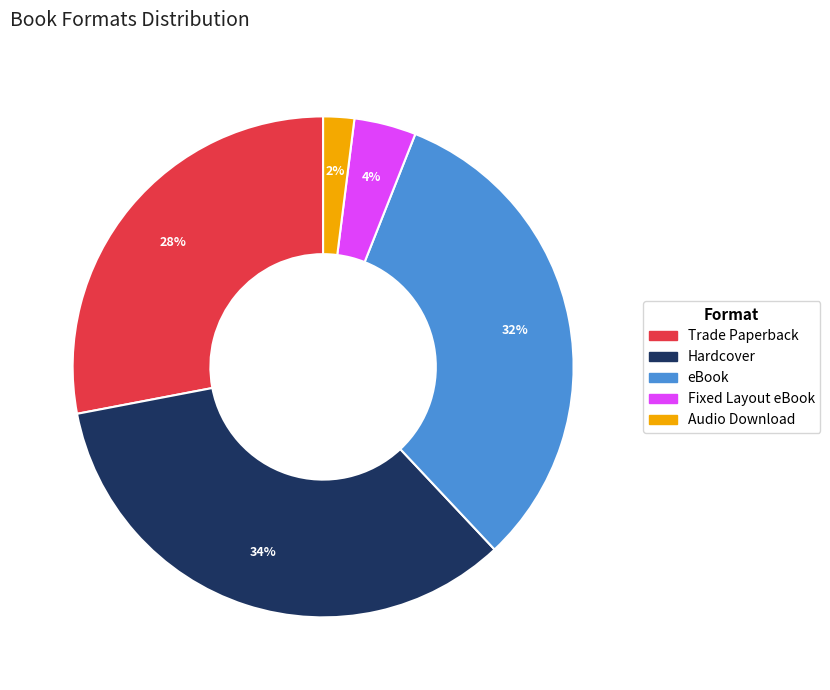

Which slice is the largest?

Hardcover